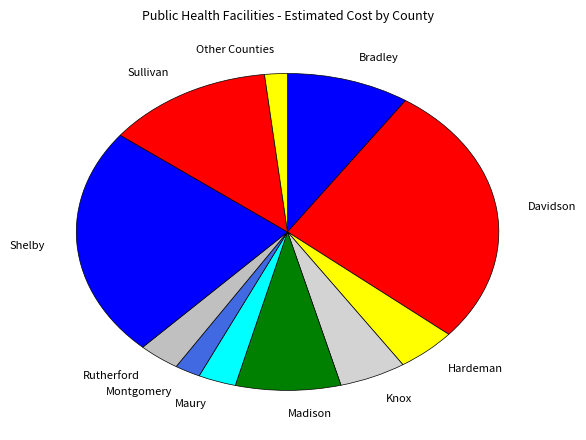

How many segments does this pie chart have?

11